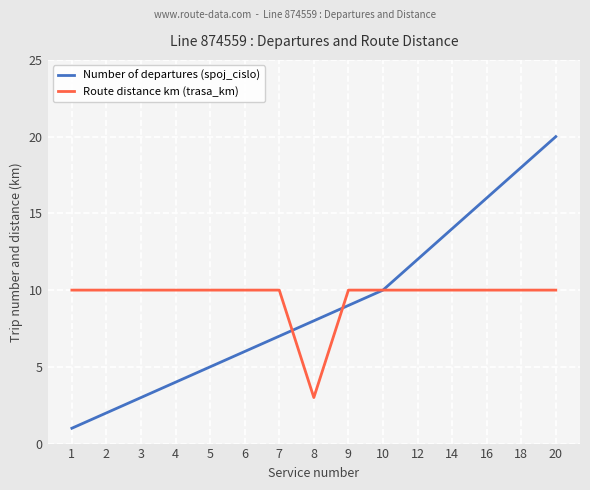

Count the number of data series in this chart.

2